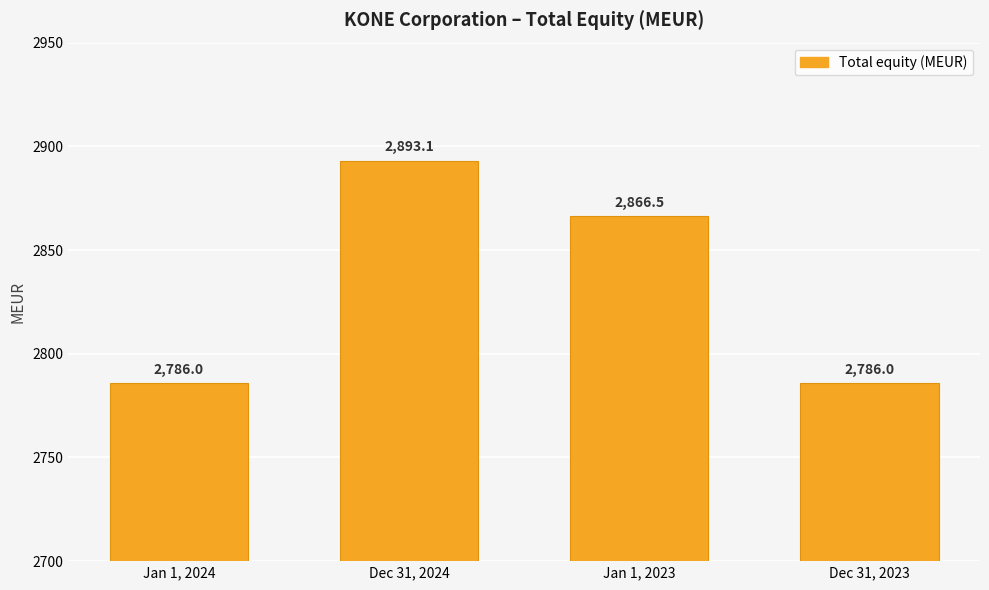

Where does the data first go above 2866?

Dec 31, 2024